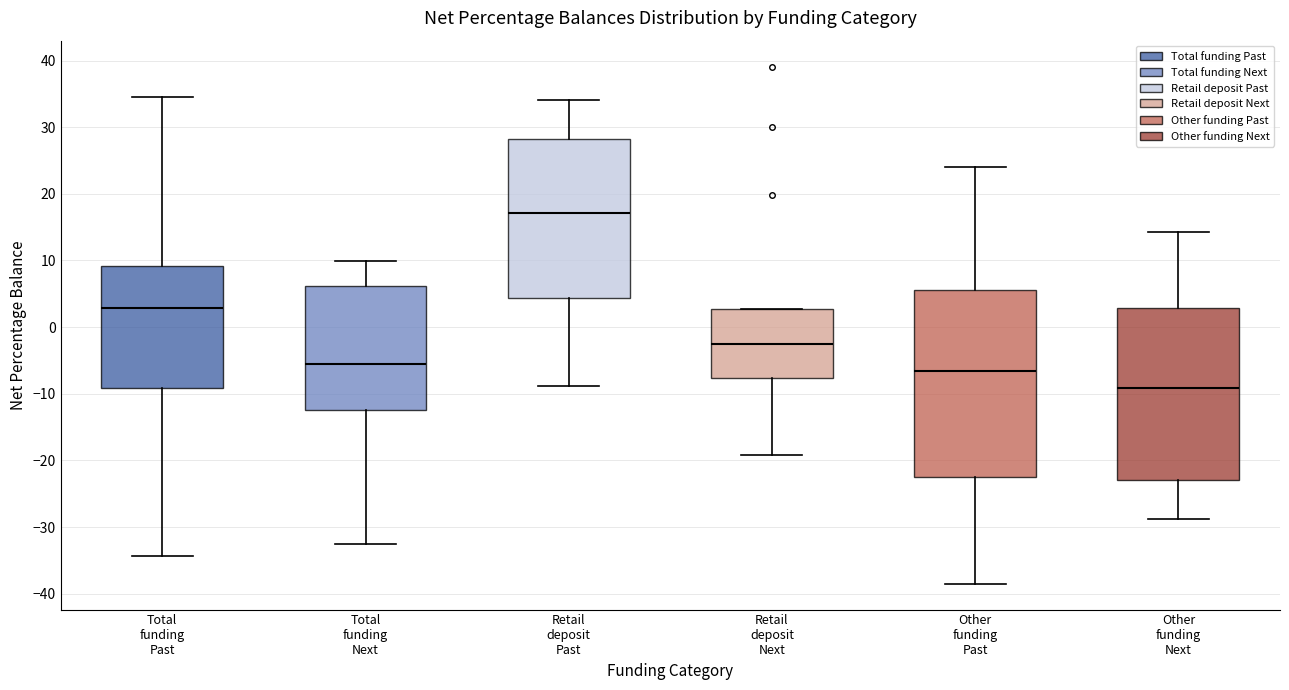

Reading left to right, transcribe this box plot: for each box, give where its median line is, the range the box spans, and where its two whiskers end, as read against the y-axis. The values are not printed on the chart, so give them approximately, as read against the axis.

Total funding Past: median 3, box -9 to 9, whiskers -34 to 35
Total funding Next: median -6, box -12 to 6, whiskers -32 to 10
Retail deposit Past: median 17, box 4 to 28, whiskers -9 to 34
Retail deposit Next: median -3, box -8 to 3, whiskers -19 to 3
Other funding Past: median -7, box -22 to 6, whiskers -38 to 24
Other funding Next: median -9, box -23 to 3, whiskers -29 to 14